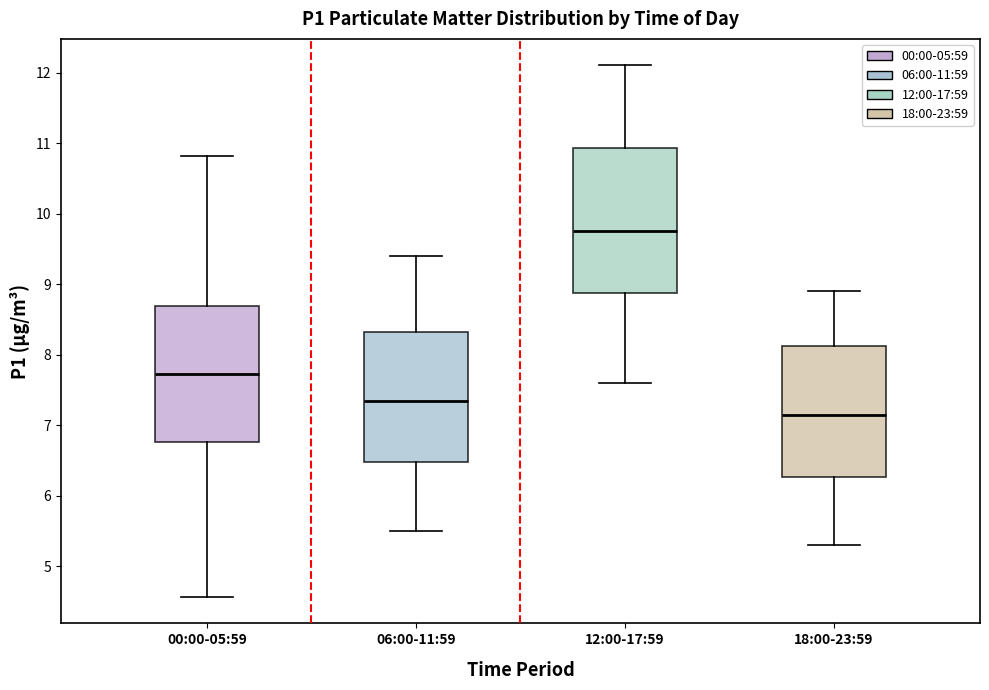

Reading left to right, transcribe this box plot: for each box, give where its median line is, the range the box spans, and where its two whiskers end, as read against the y-axis. The values are not printed on the chart, so give them approximately, as read against the axis.

00:00-05:59: median 7.7, box 6.8 to 8.7, whiskers 4.6 to 10.8
06:00-11:59: median 7.4, box 6.5 to 8.3, whiskers 5.5 to 9.4
12:00-17:59: median 9.8, box 8.9 to 10.9, whiskers 7.6 to 12.1
18:00-23:59: median 7.2, box 6.3 to 8.1, whiskers 5.3 to 8.9